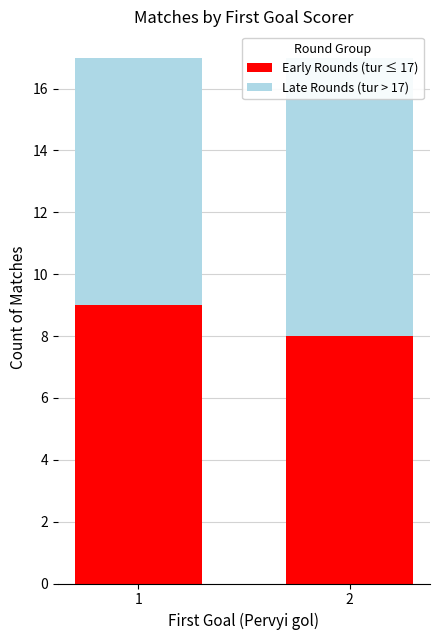

What is the sum of the Early Rounds (tur ≤ 17) values at 2 and 1?

17